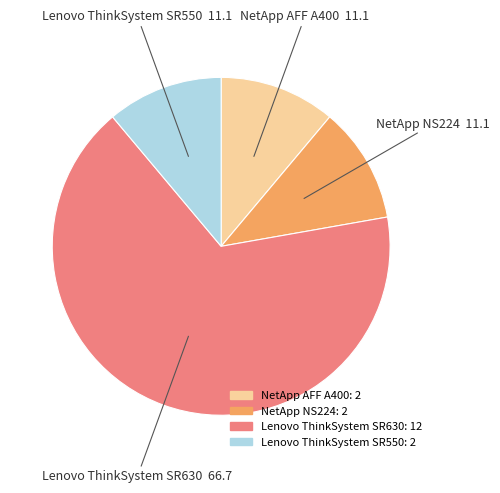

Count the number of slices in the pie.

4